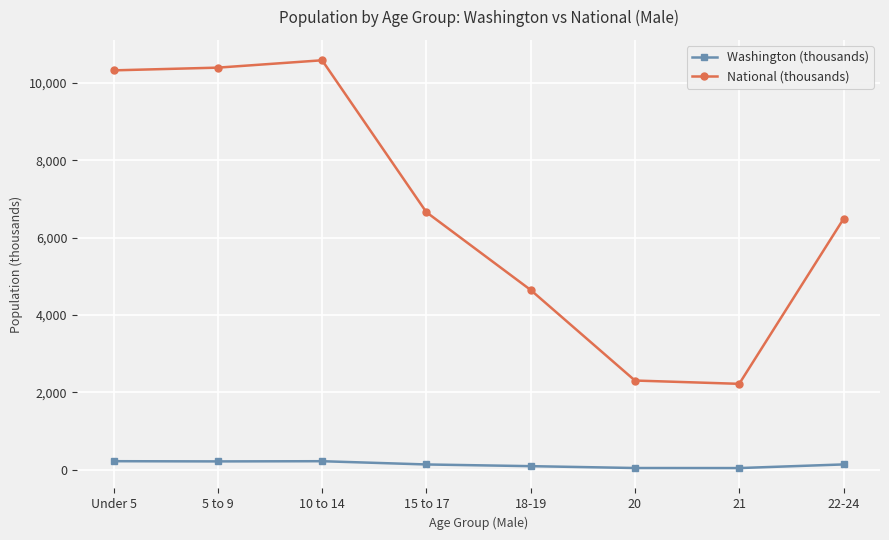

What position from the right is 21?

2